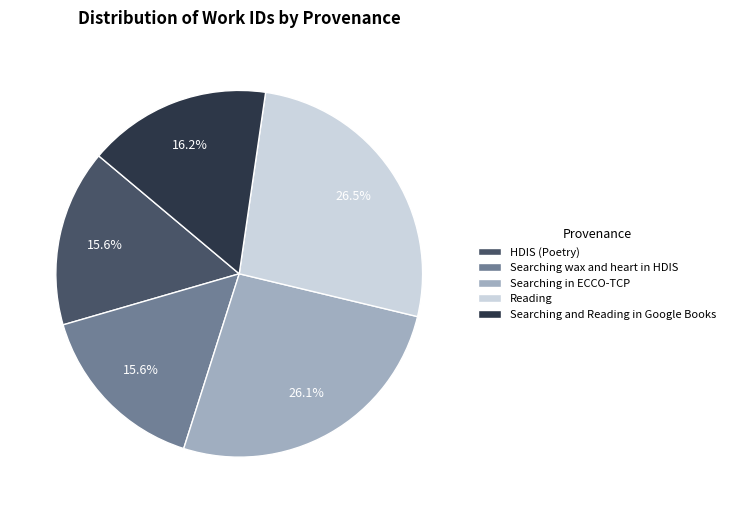

How much of the chart is everything except Searching in ECCO-TCP?

73.9%